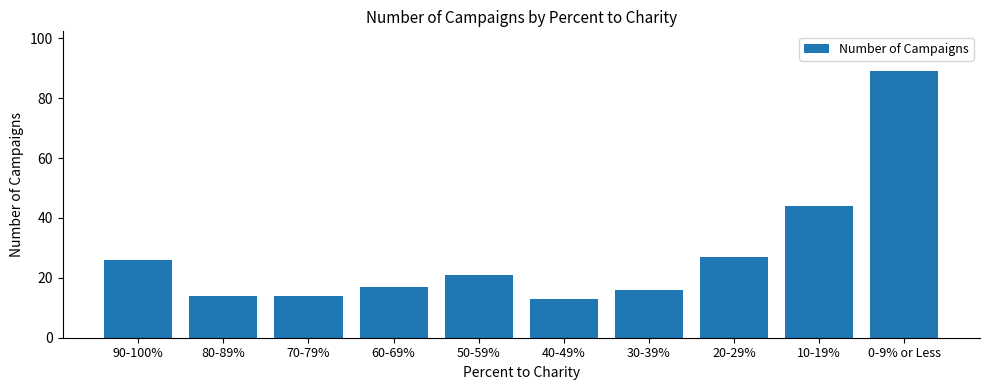

True or false: the data shows 20 at 80-89%.

False